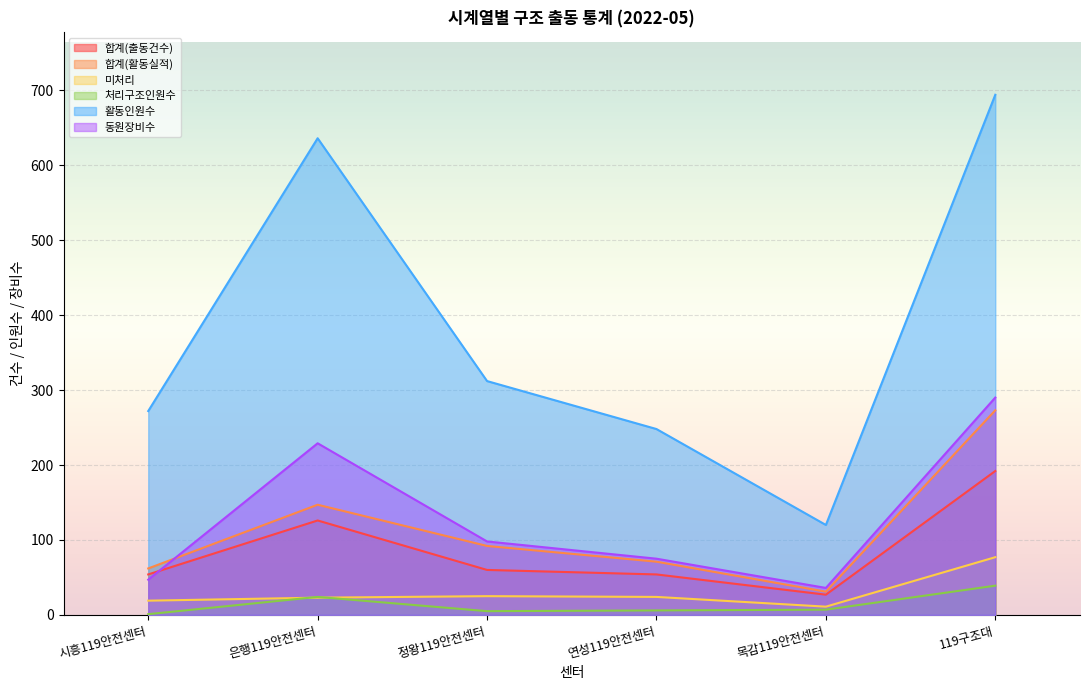

What position from the left is 목감119안전센터?

5